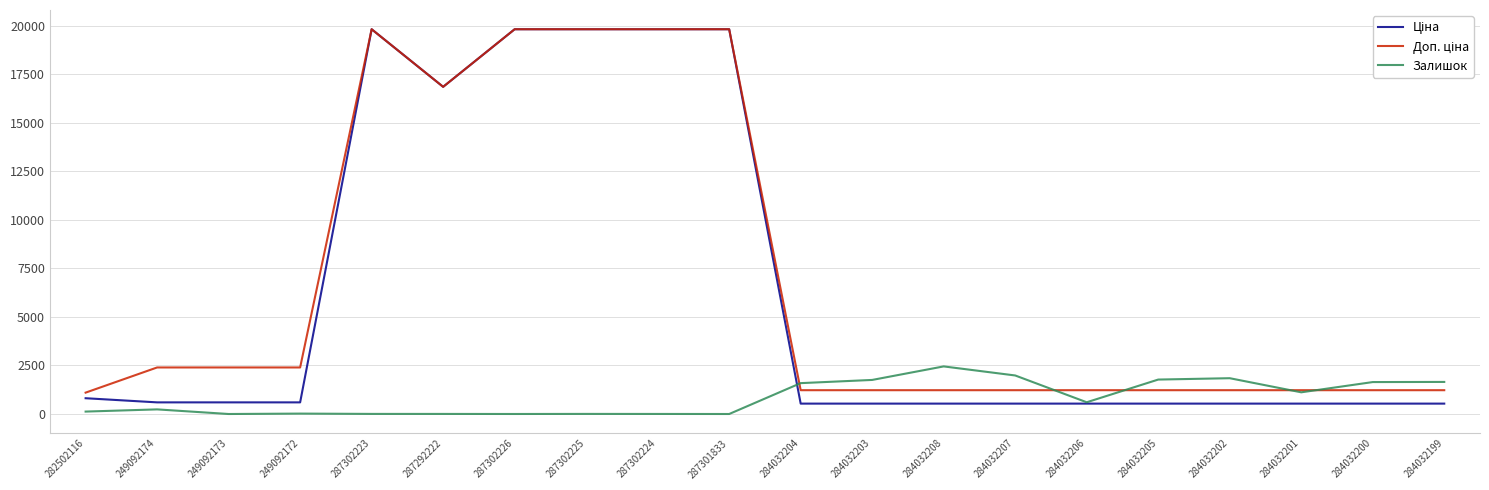

What is the spread (max minus min) of values at 287301833?

19831.1